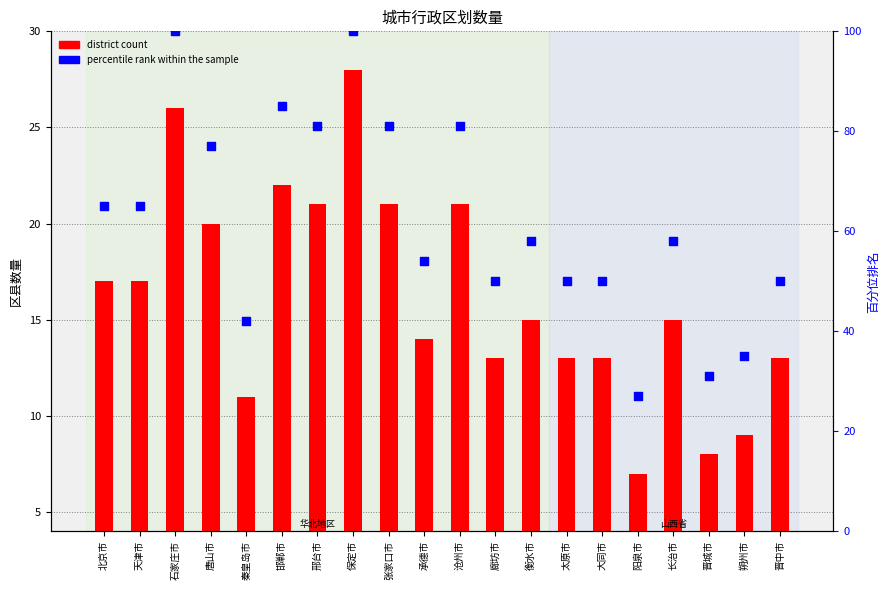

What is the total value across all series at 保定市?

128